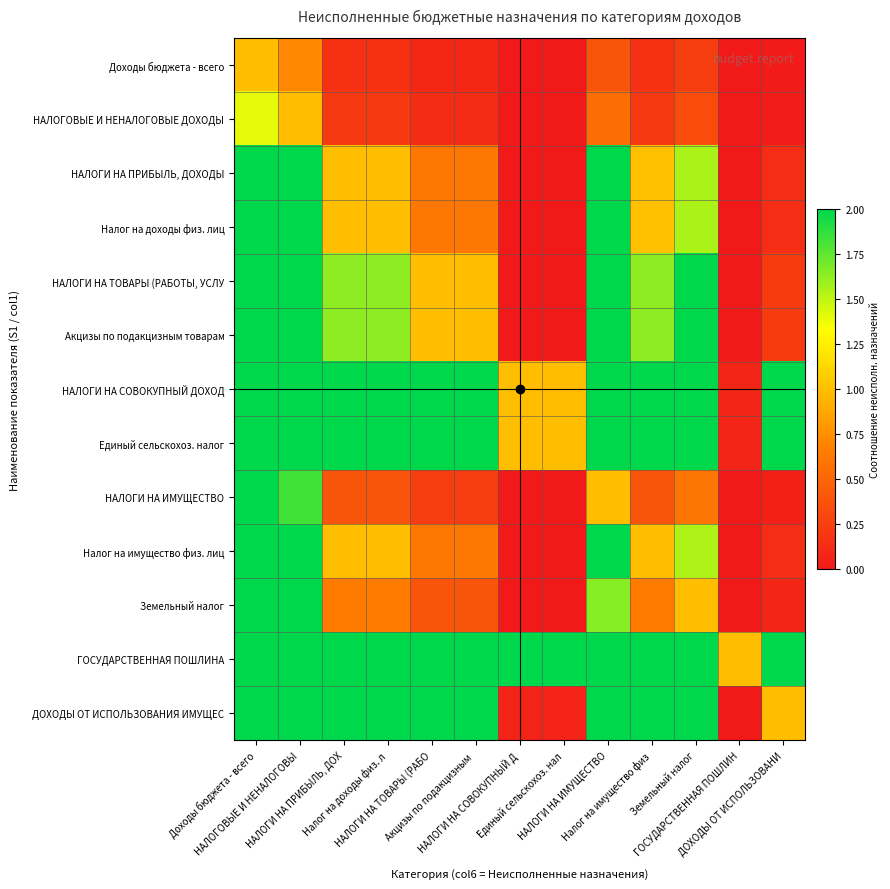

At how many categories does at least one series exceed 6348?

2